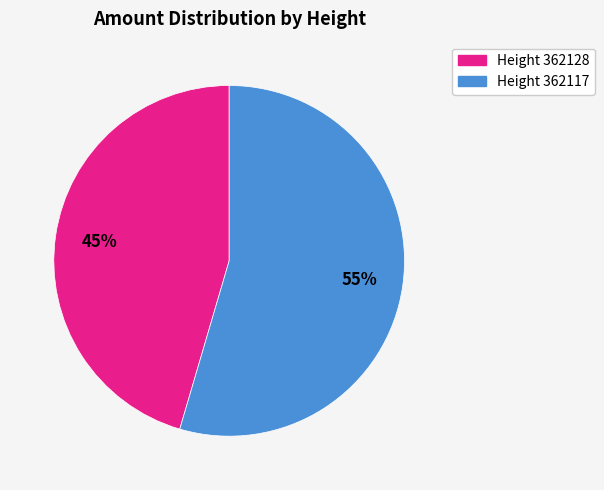

How many segments does this pie chart have?

2